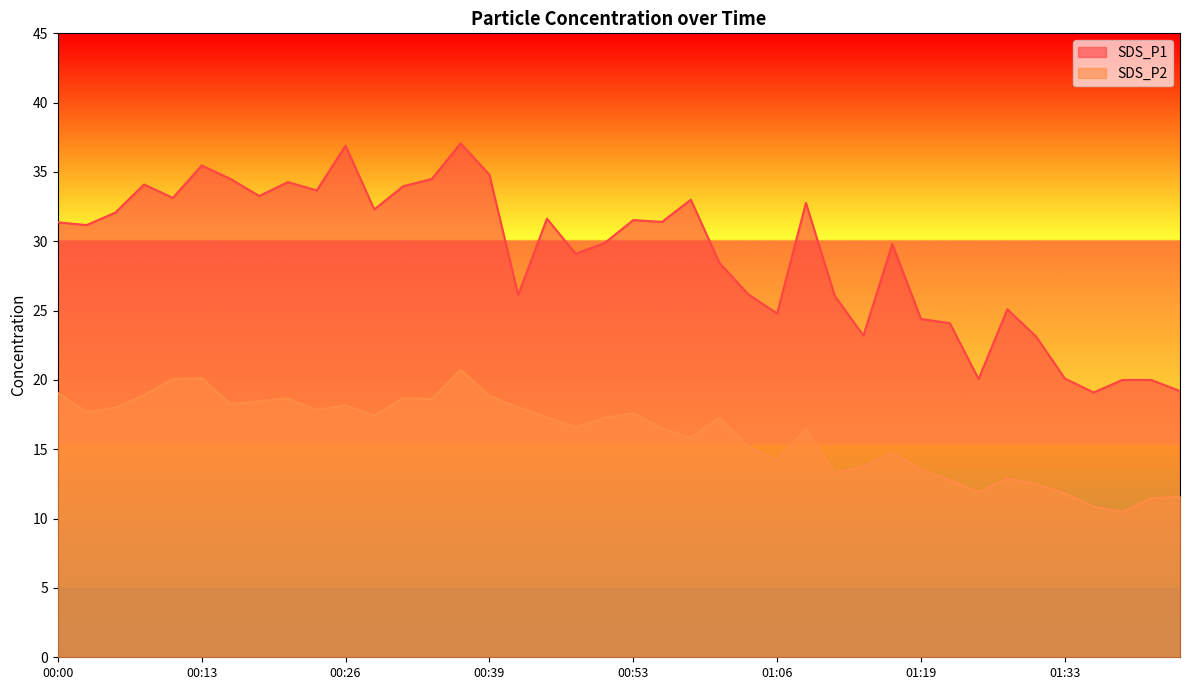

What is the highest value of the SDS_P2 series?

20.7